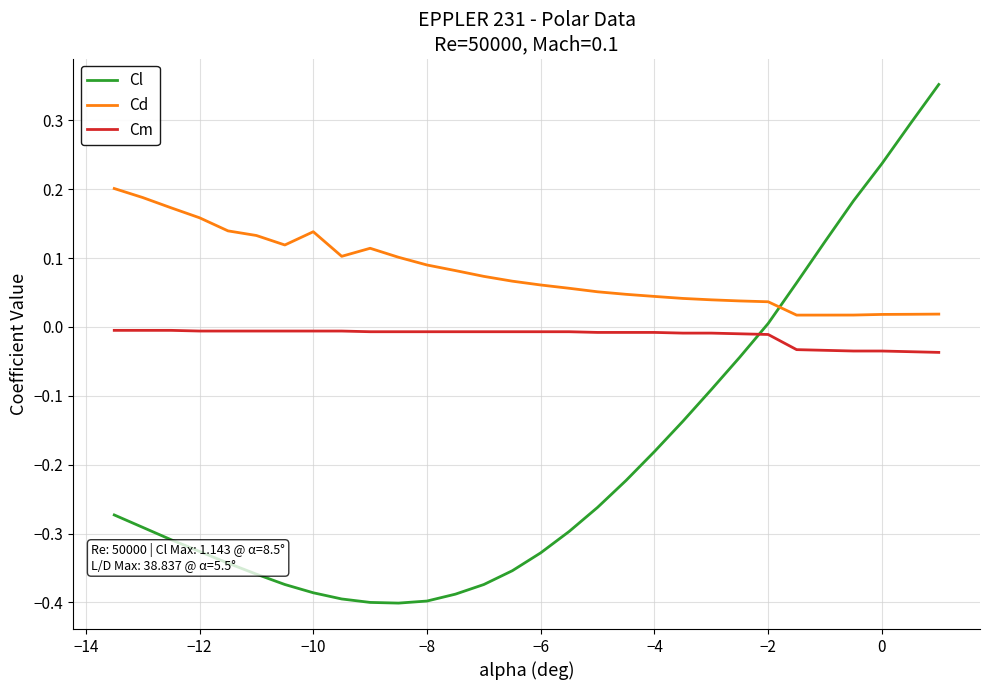

List the series in order of their overall mean, highest first.

Cd, Cm, Cl